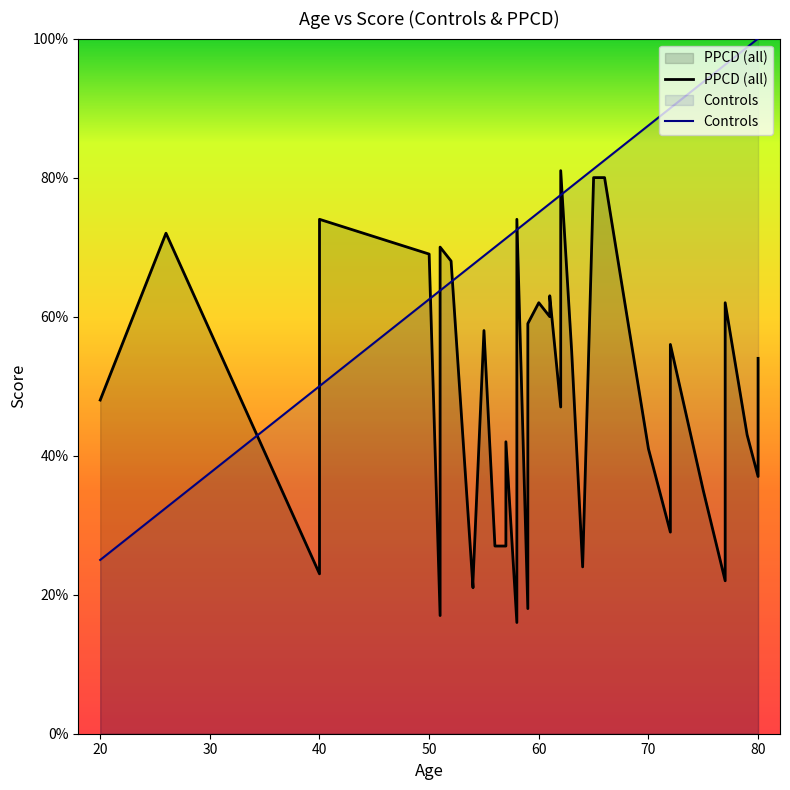

Which series has the largest range (max minus min)?

Controls